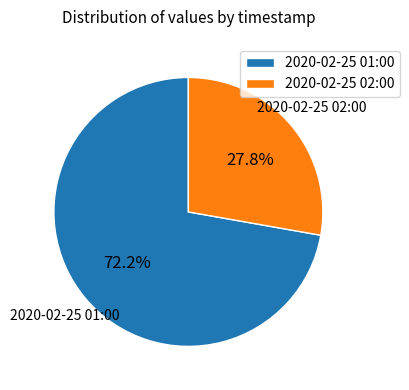

Rank the categories by value from lowest to highest.

2020-02-25 02:00, 2020-02-25 01:00